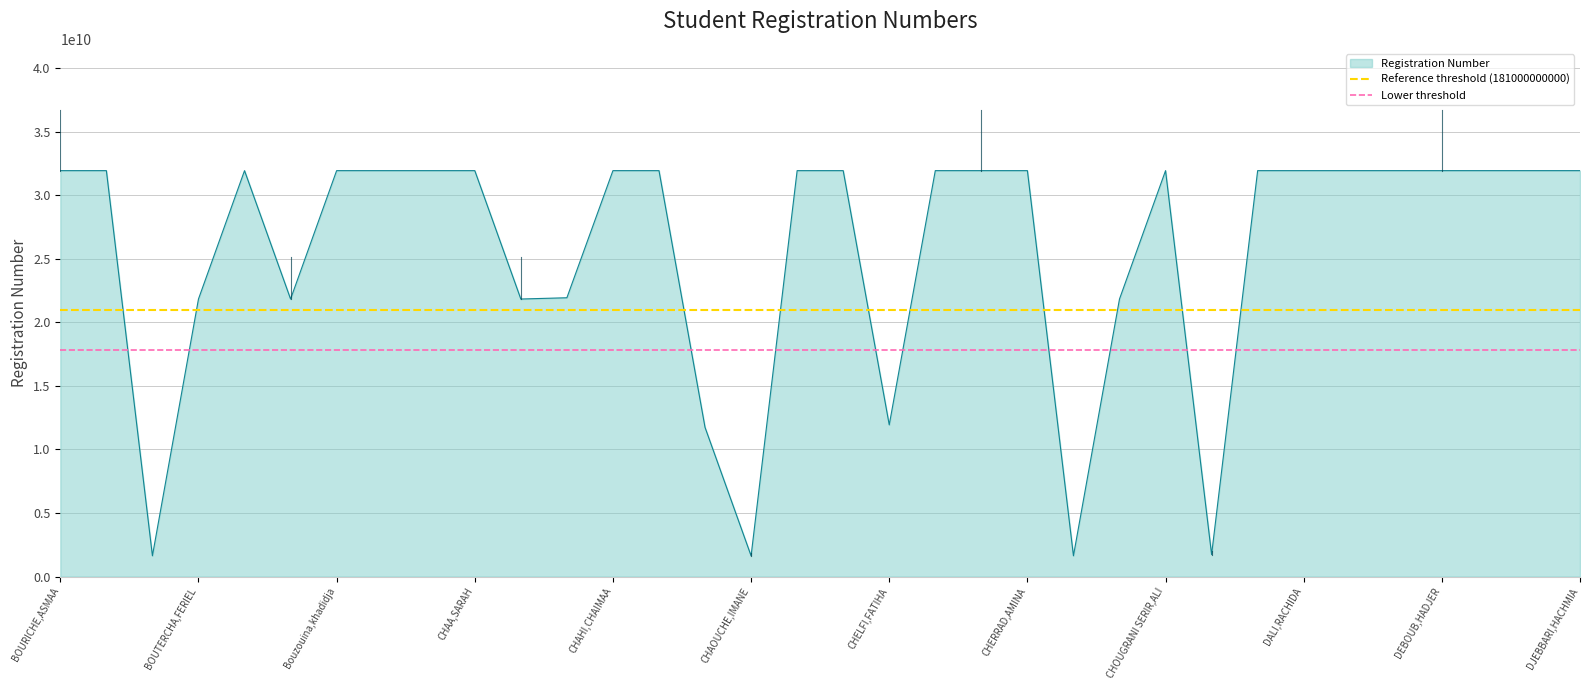

The Registration Number series shows 31937047713 at DALI,RACHIDA. True or false?

True